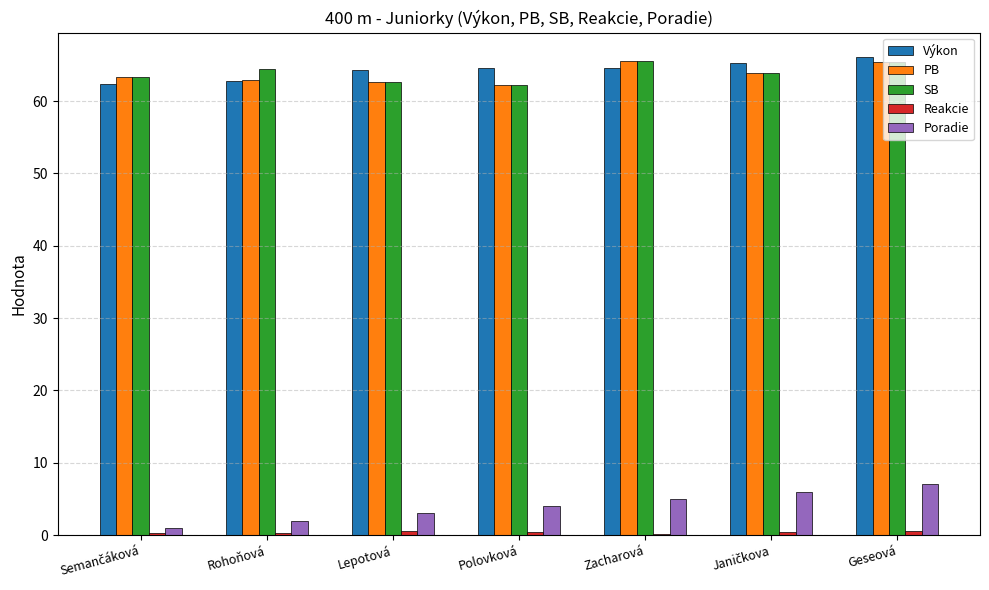

What is the greatest value displayed?

66.2